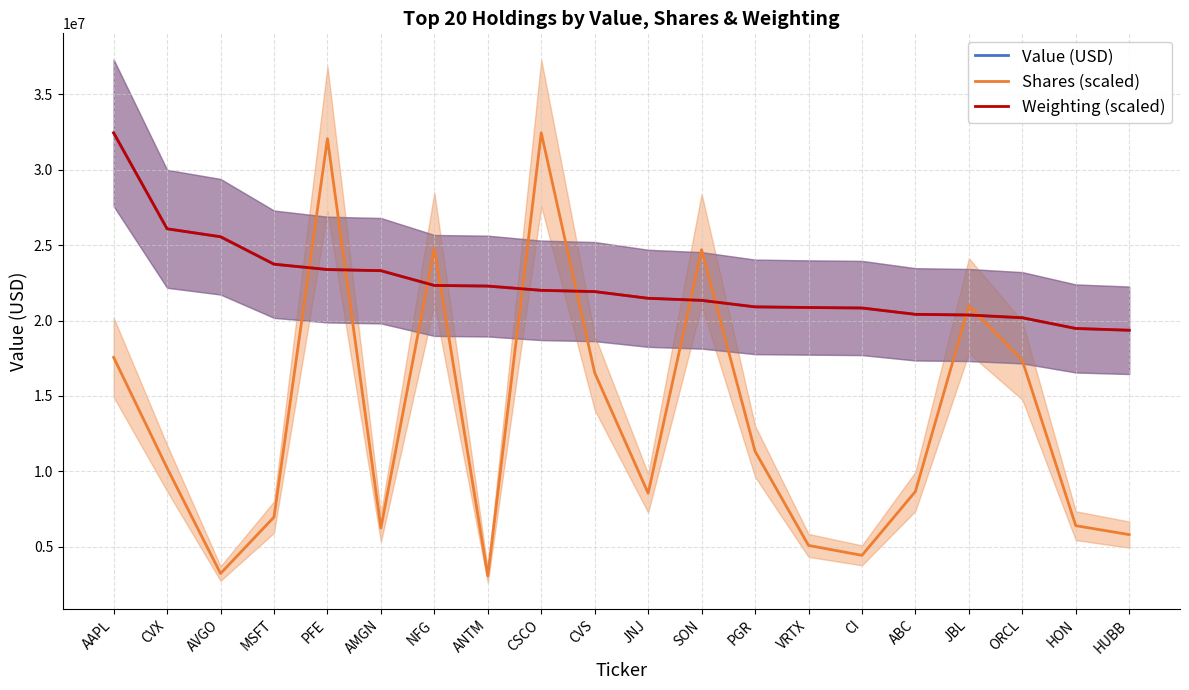

What is the maximum value for Weighting (scaled)?

32453947.0